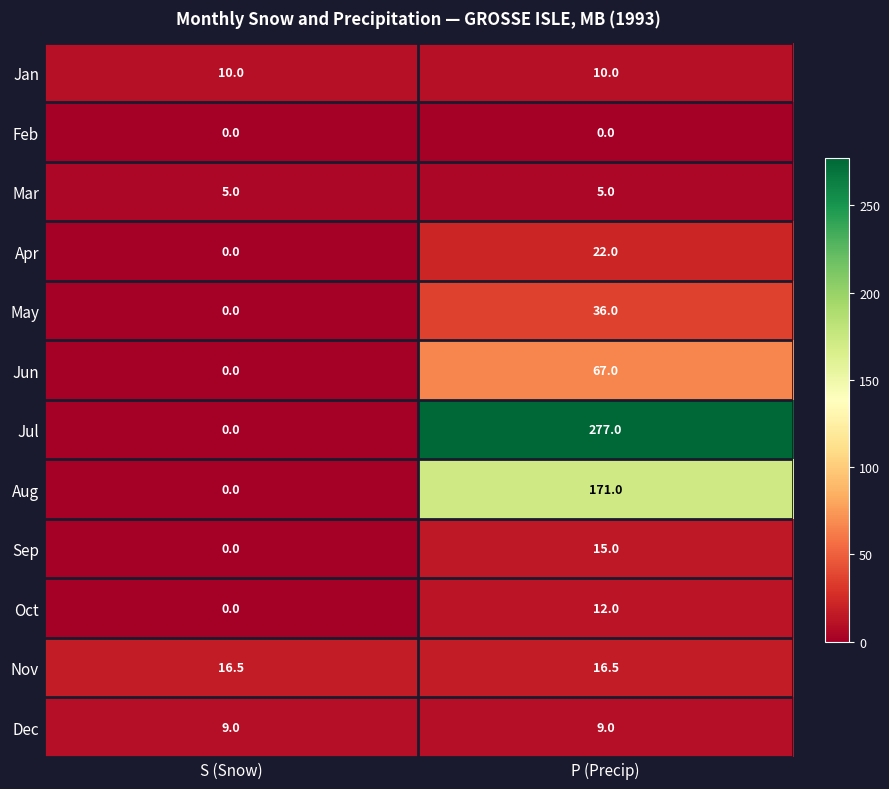

List the series in order of their peak value, highest first.

Jul, Aug, Jun, May, Apr, Nov, Sep, Oct, Jan, Dec, Mar, Feb